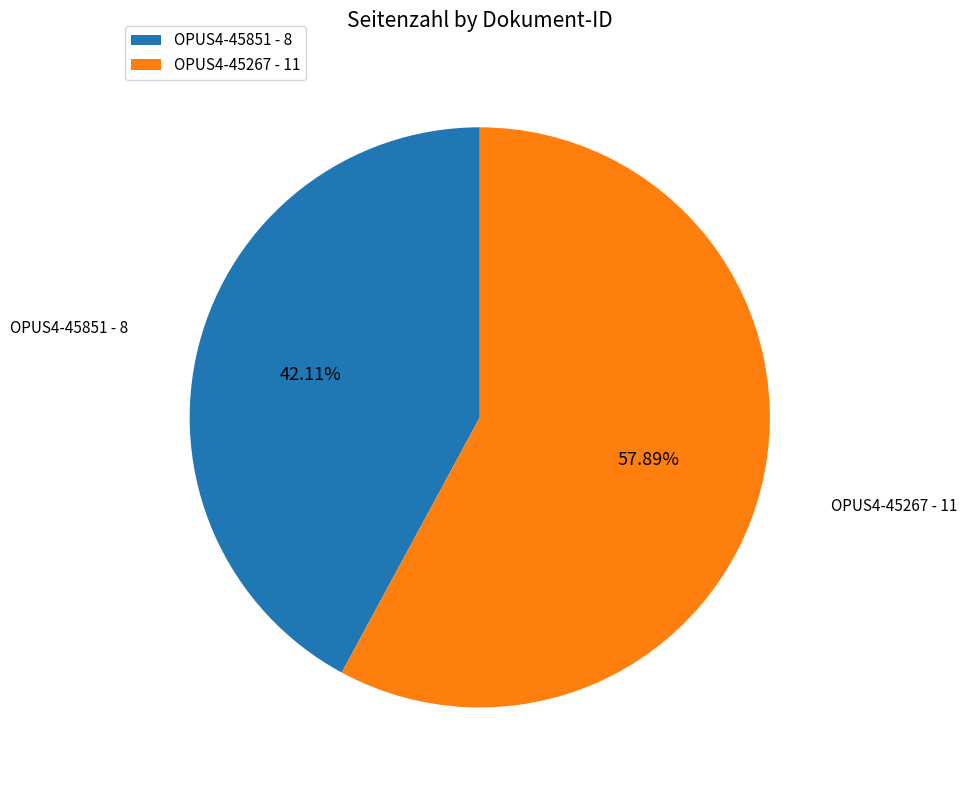

What is the ratio of the value at OPUS4-45851 to the value at OPUS4-45267?

0.7